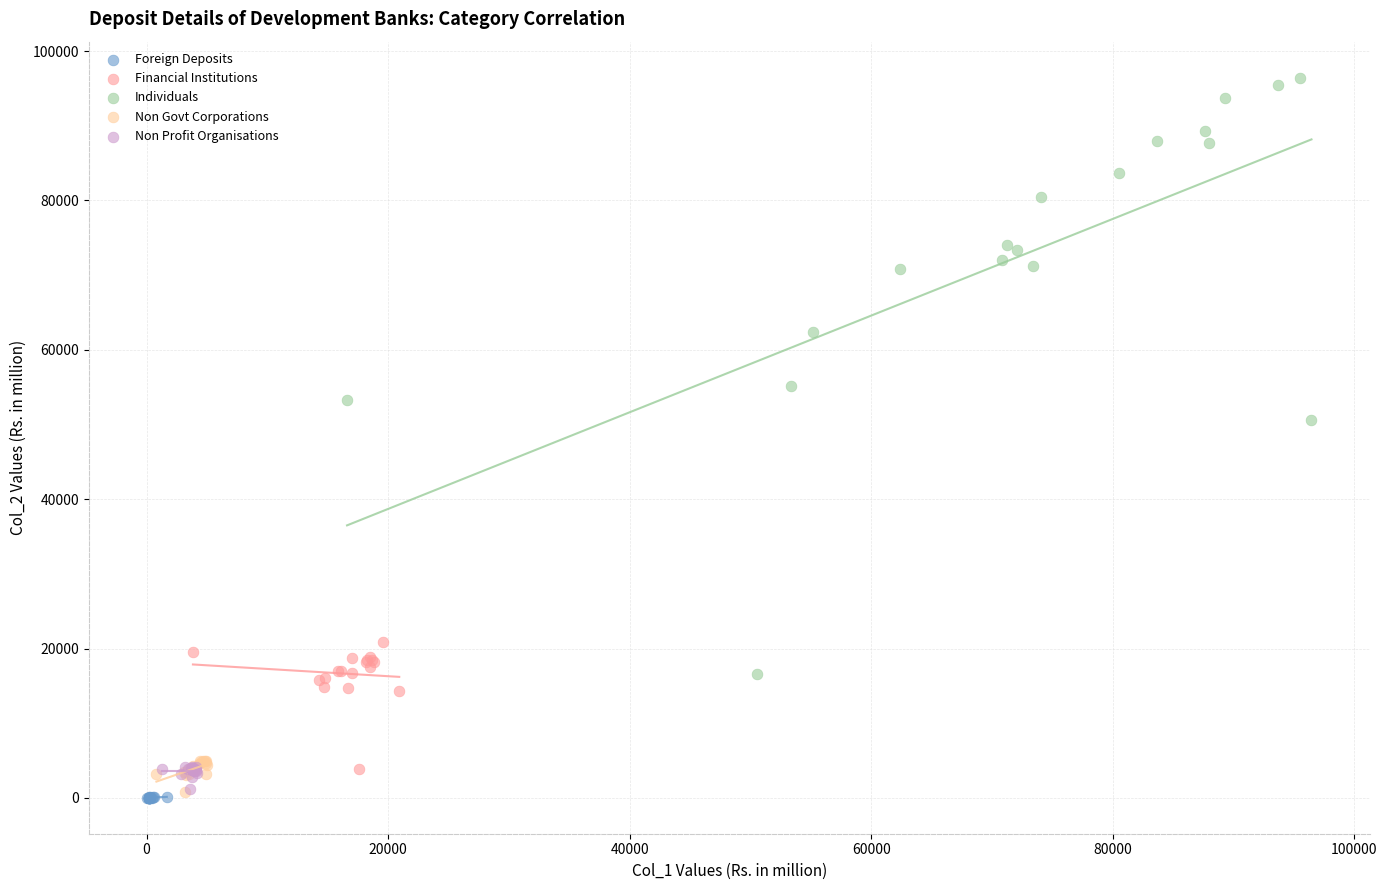

Which series reaches the maximum Y coordinate?

Individuals